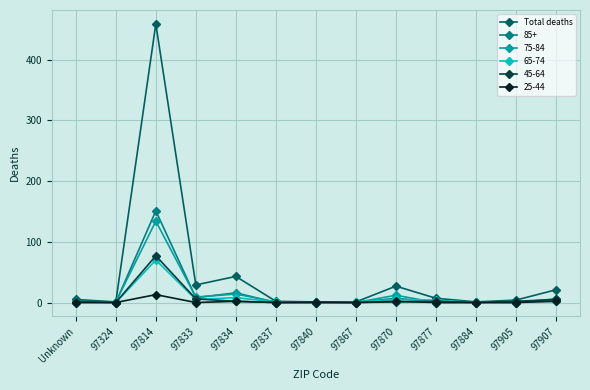

At which category is the sum across all series the highest?

97814